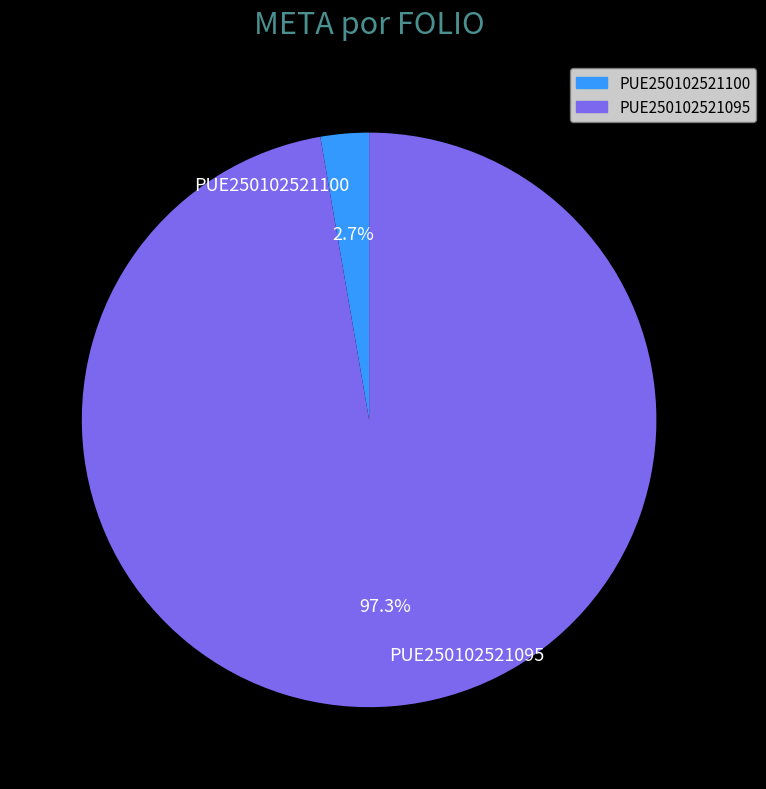

To the nearest percent, what percentage of the pie is PUE250102521095?

97%